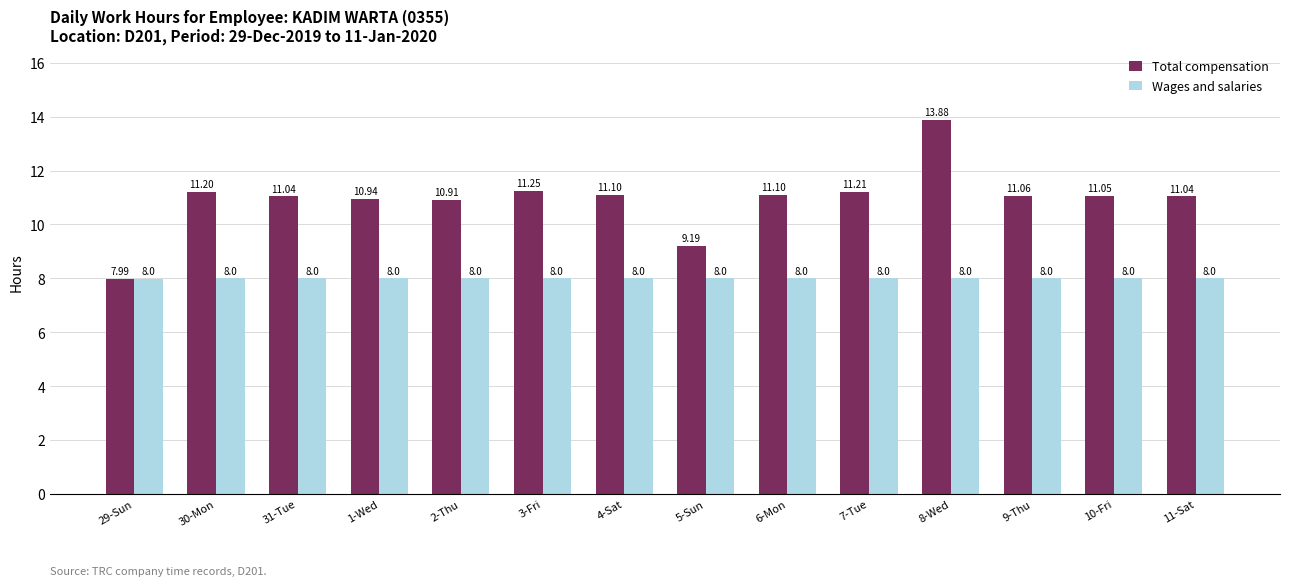

What value does the Total compensation series have at 11-Sat?

11.0